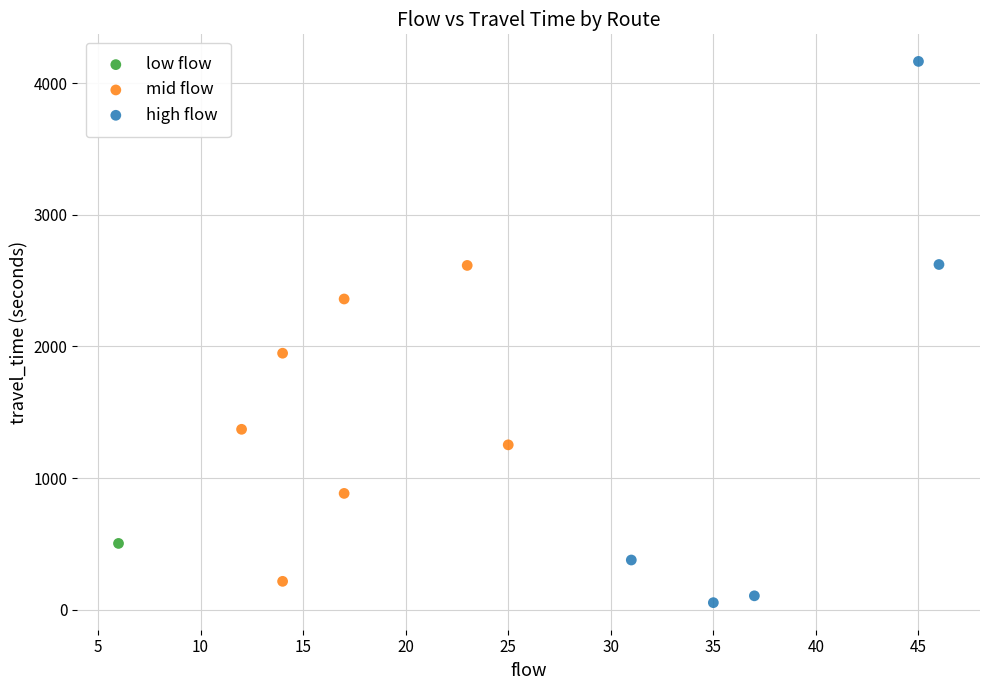

Which series reaches the maximum Y coordinate?

high flow